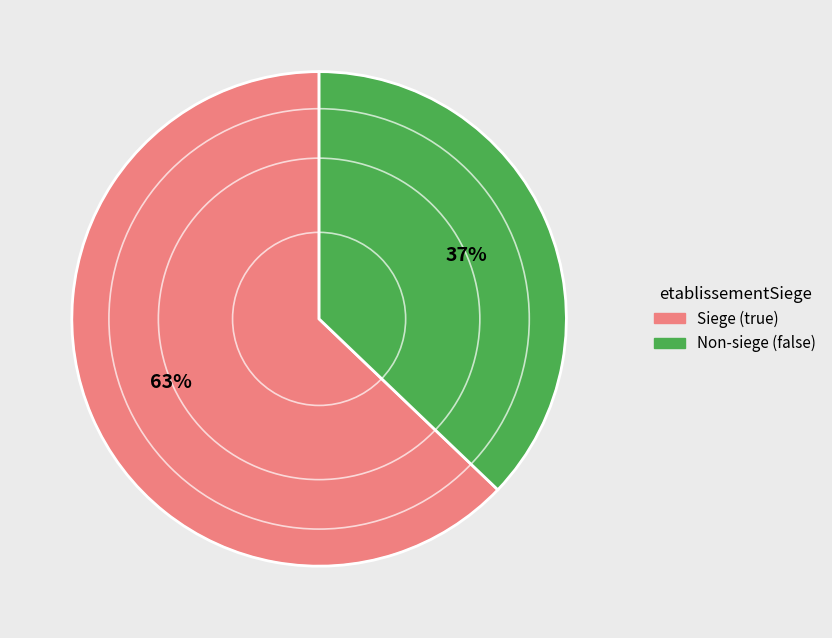

Between Non-siege (false) and Siege (true), which is larger?

Siege (true)